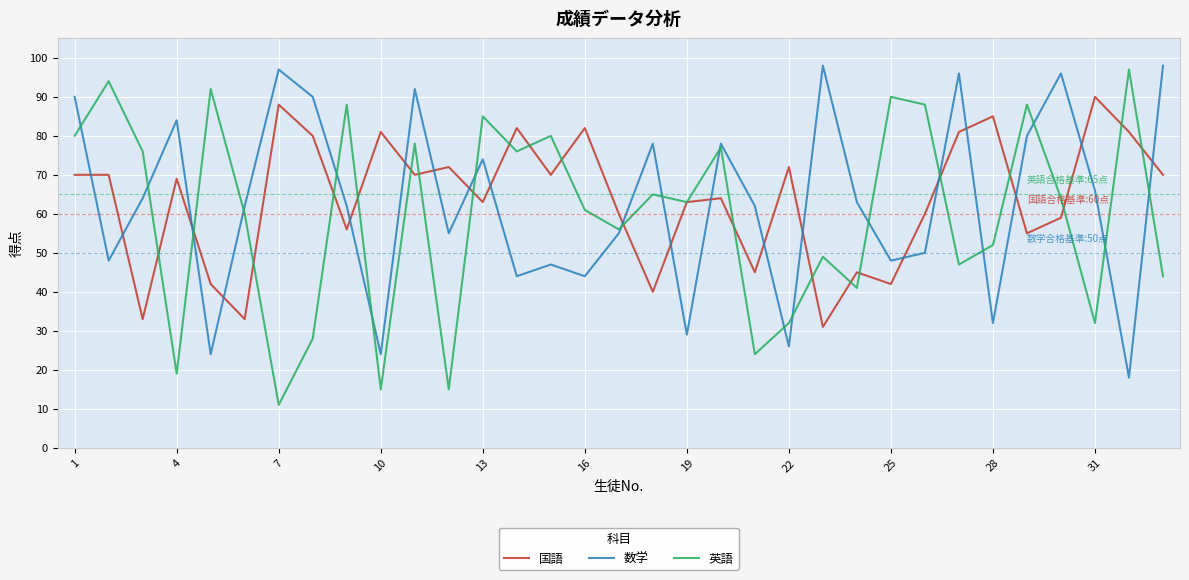

Which series ends up on top after the final intersection of 数学 and 国語?

数学